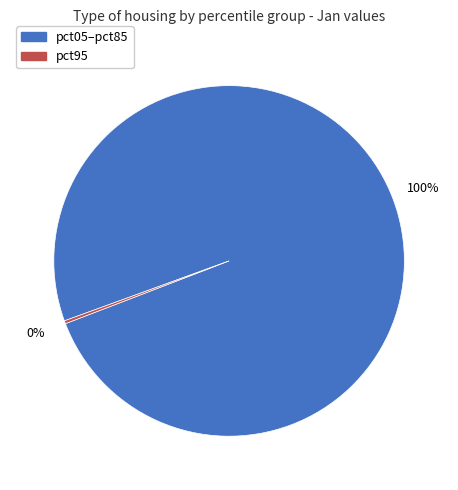

Does any single category account for the majority?

Yes